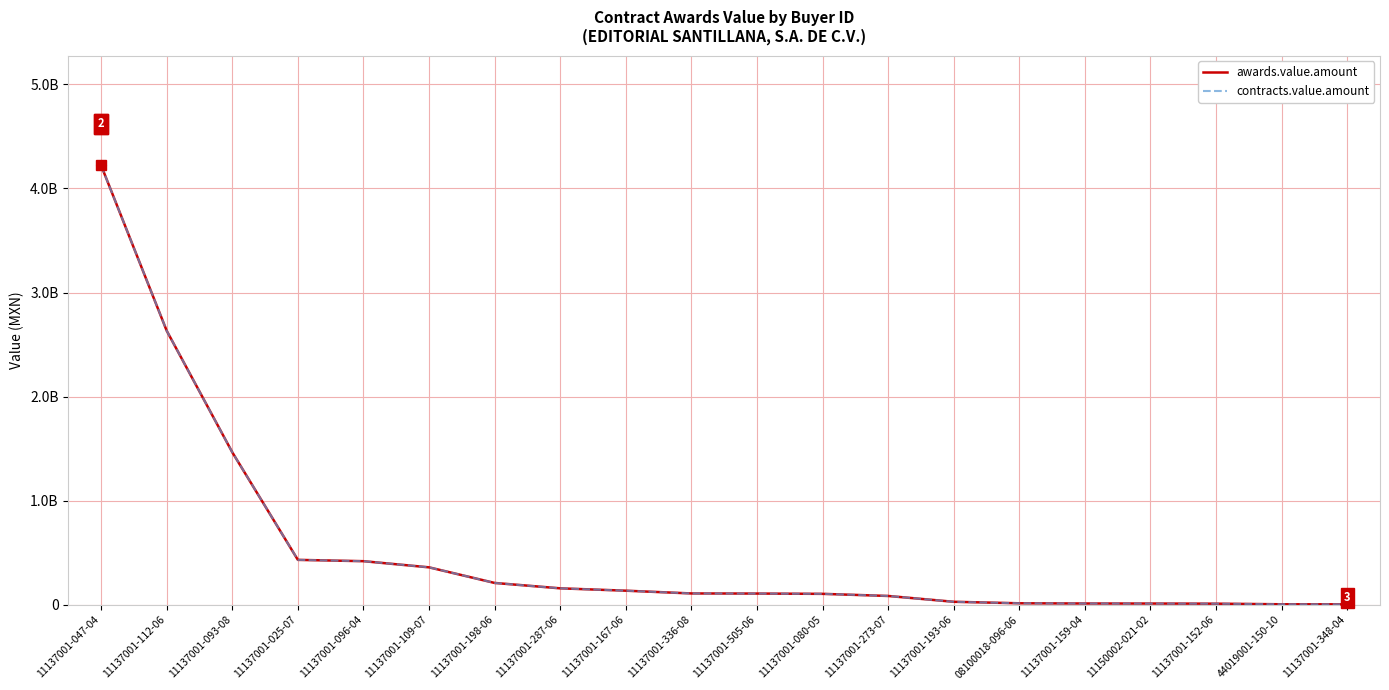

True or false: contracts.value.amount and awards.value.amount intersect in this chart.

False